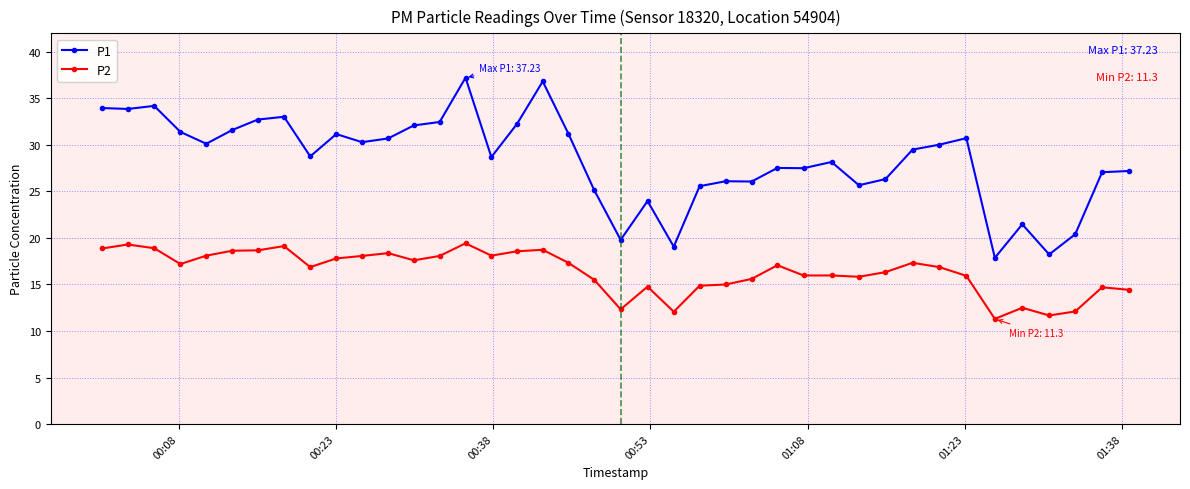

What is the lowest value of the P1 series?

17.9